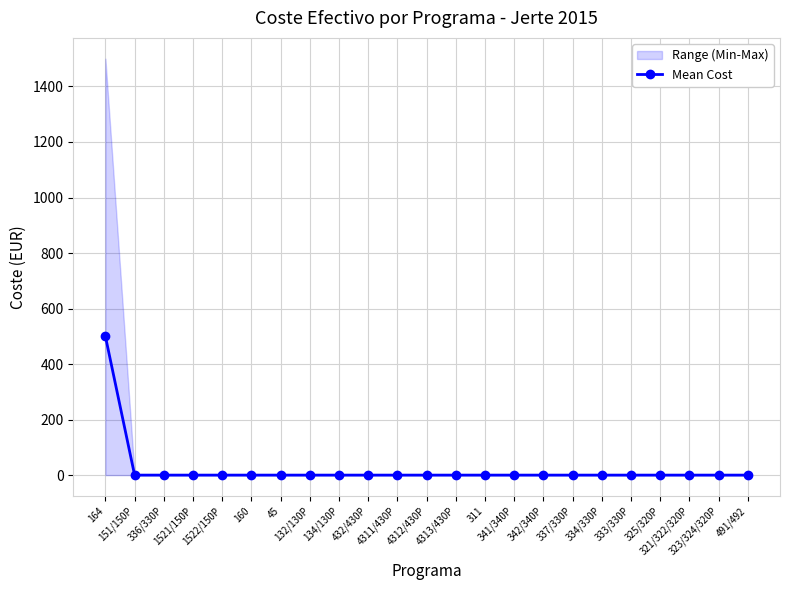

True or false: there are more than 0 points higher than both neighbors.

False